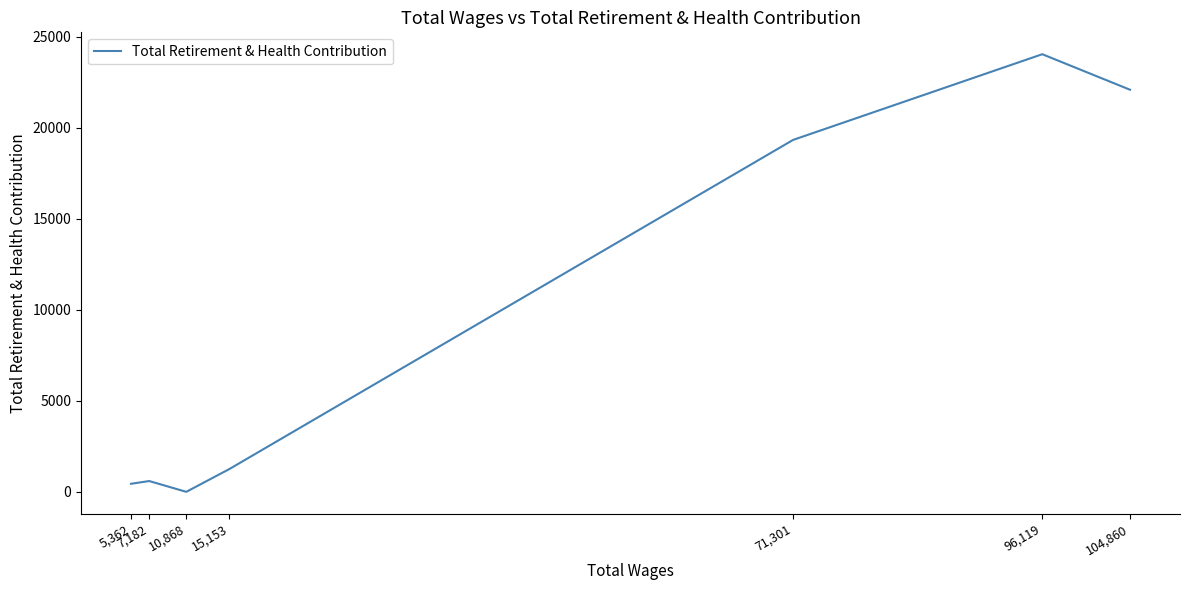

Reading right to left, what are all the values shown in this chart?

104,860=22098	96,119=24051	71,301=19341	15,153=1250	10,868=0	7,182=593	5,362=442